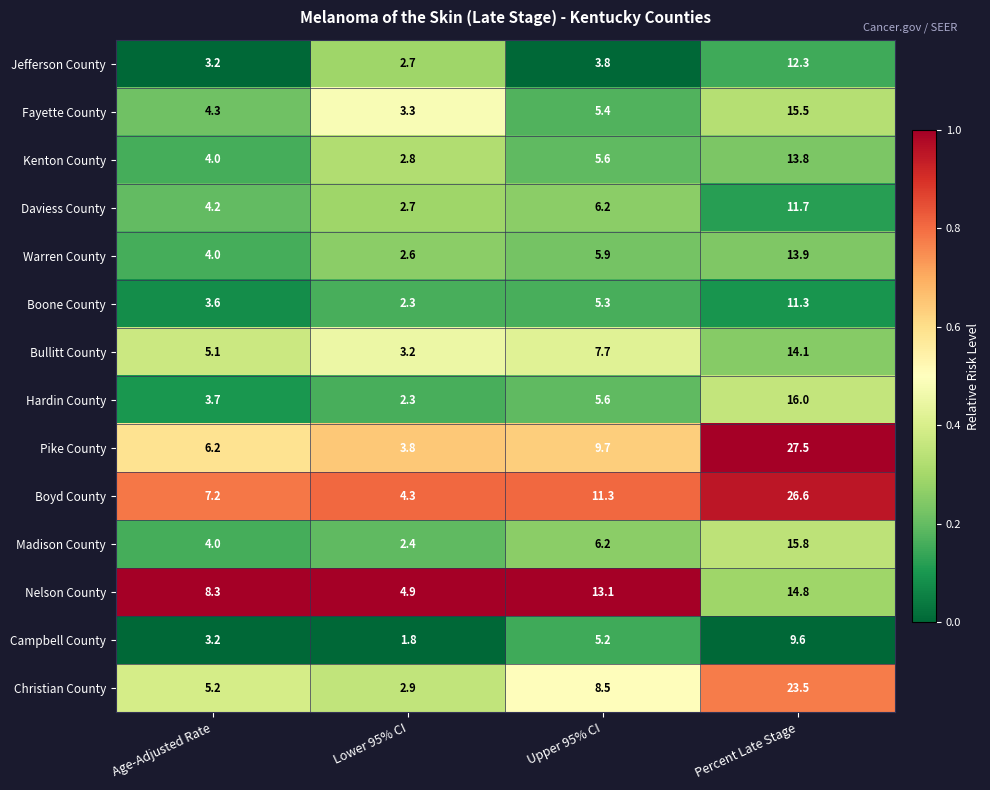

Where is Bullitt County nearest to the value 8?

Upper 95% CI